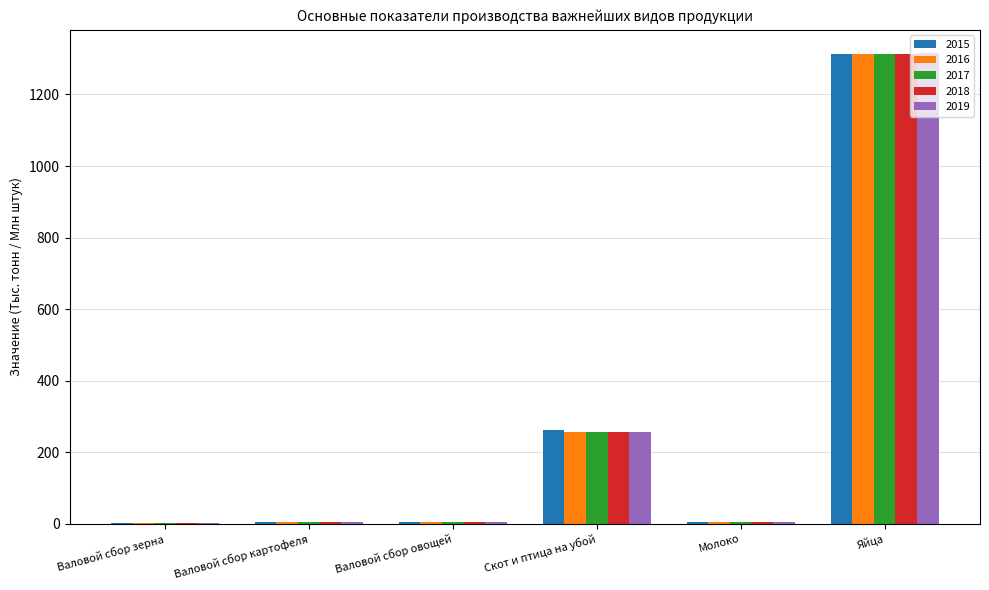

Are the bars horizontal?

No